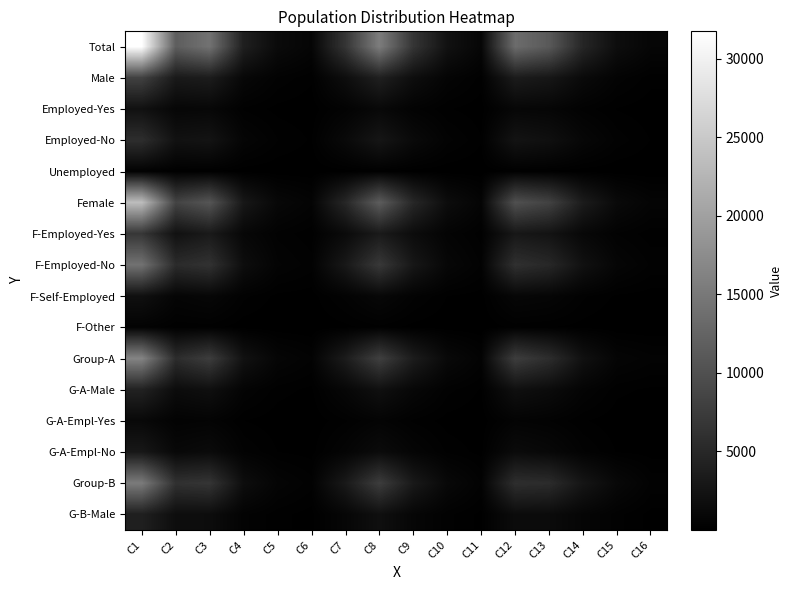

What is the smallest value displayed?

3